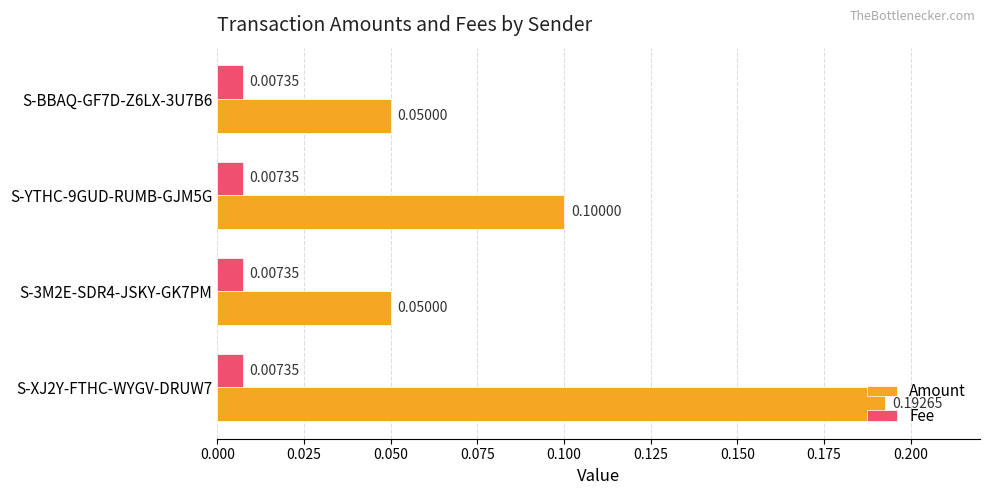

Which series has the widest spread of values?

Amount